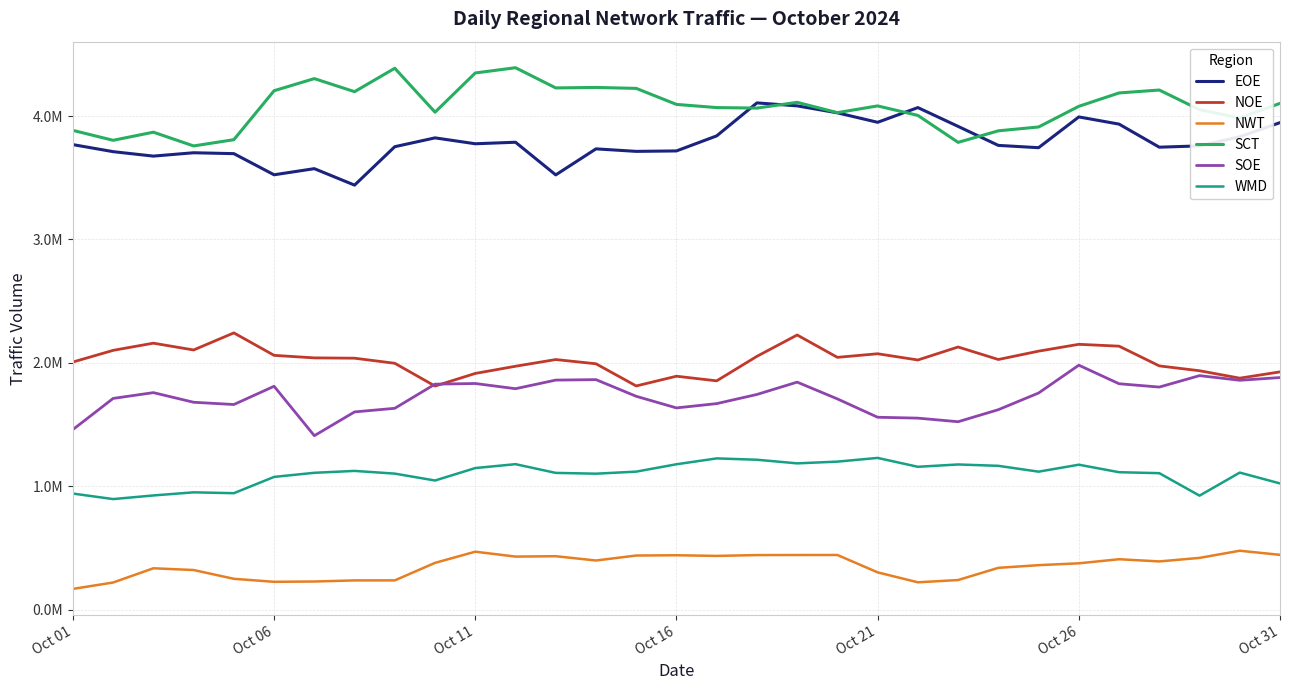

What is the minimum value shown in the chart?

167779